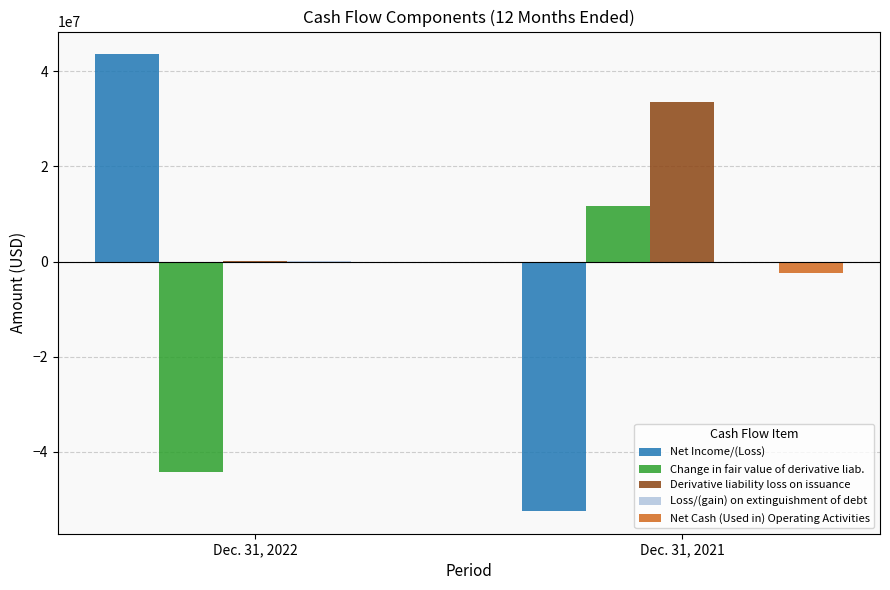

The value of Net Income/(Loss) at Dec. 31, 2021 is -52416271. True or false?

True